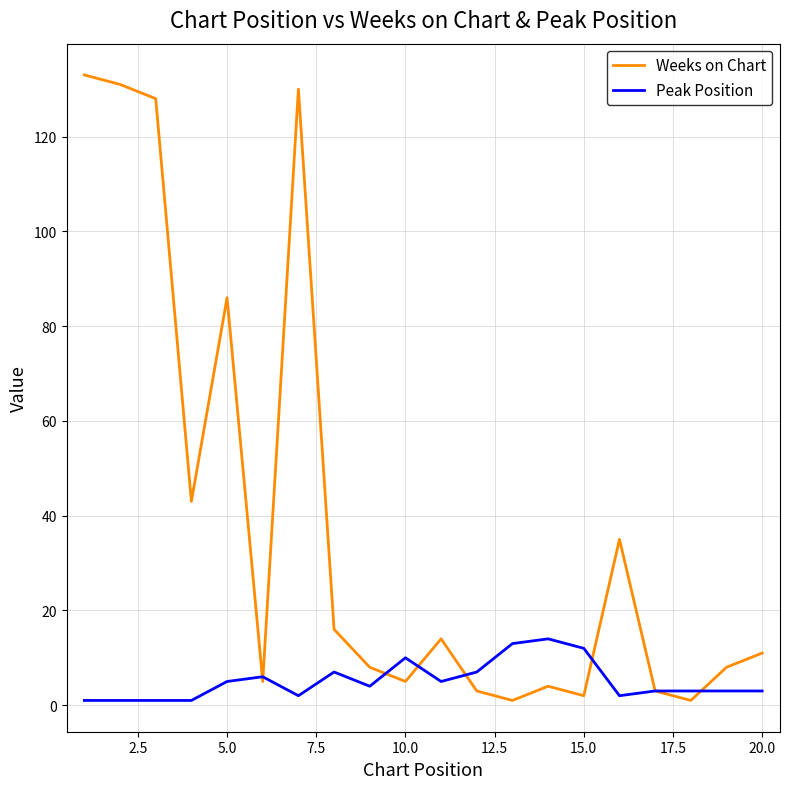

Which series has the largest range (max minus min)?

Weeks on Chart